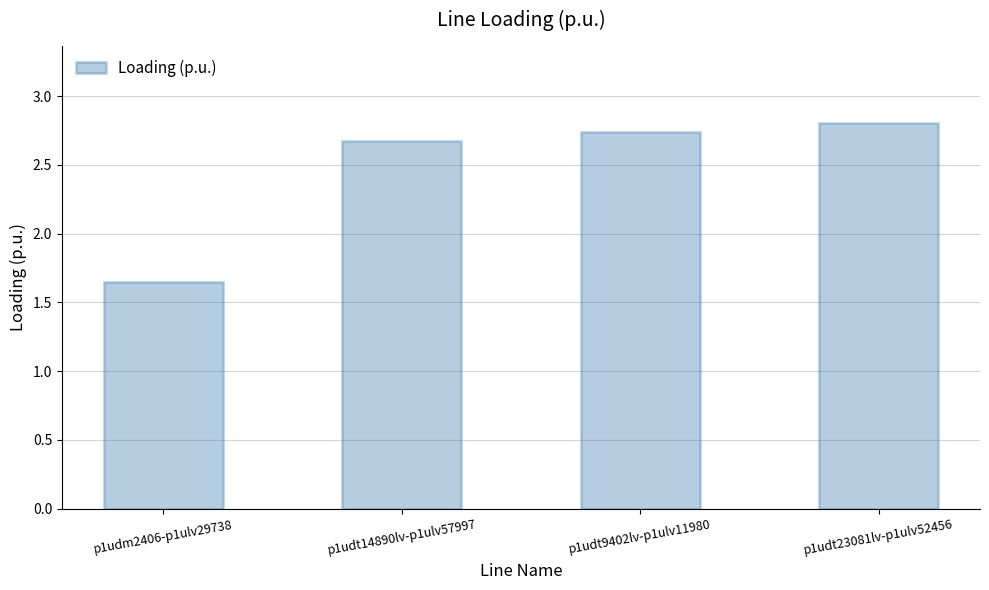

What is the greatest value displayed?

2.8